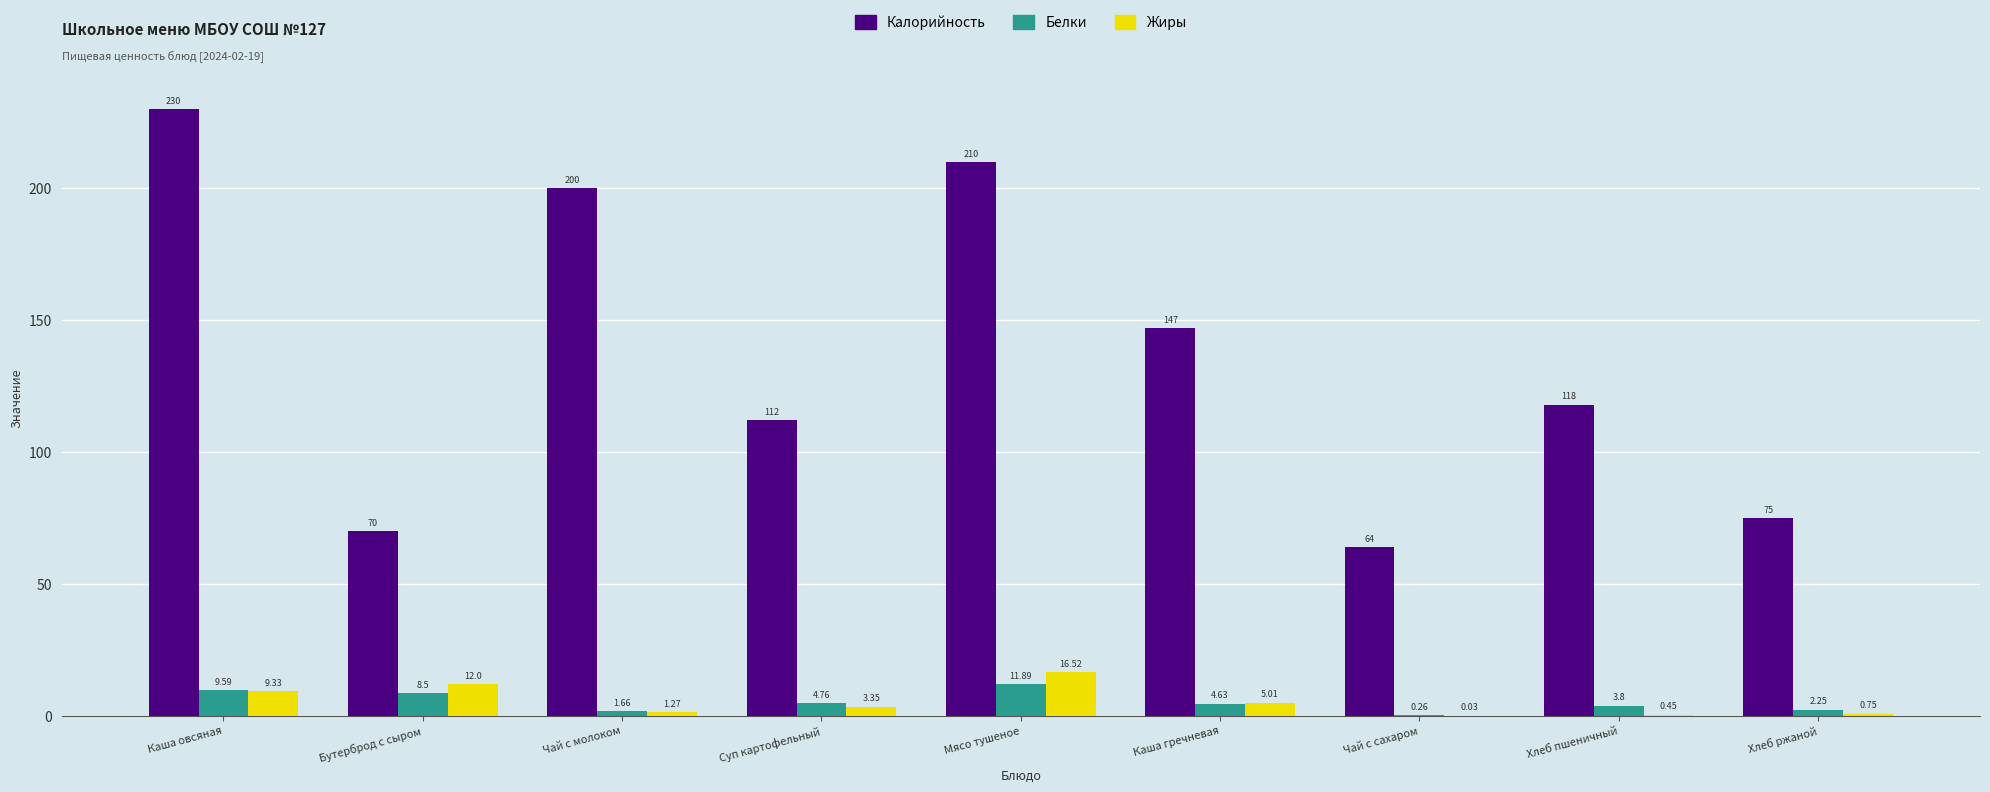

At which category is the sum across all series the highest?

Каша овсяная